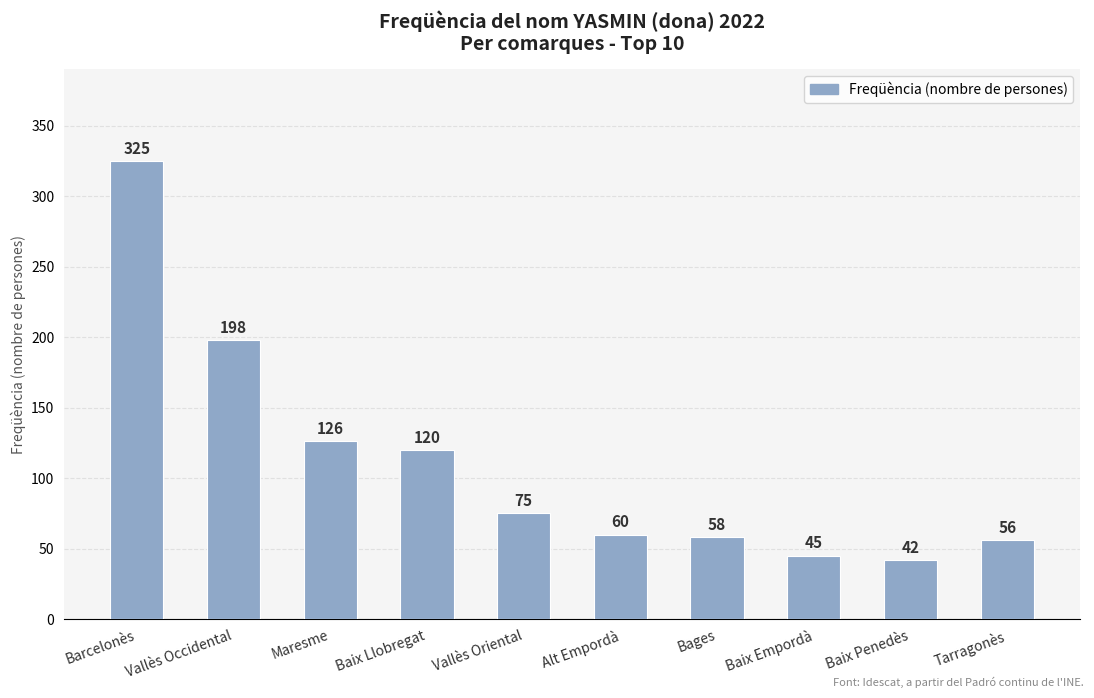

The value at Baix Empordà is 45. True or false?

True